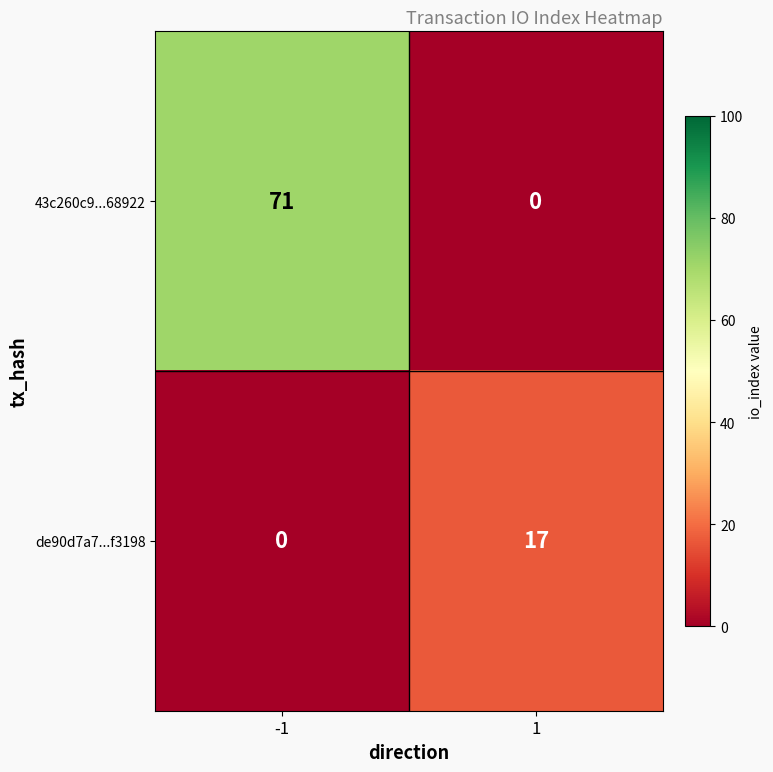

The de90d7a7...f3198 series shows 28 at 1. True or false?

False